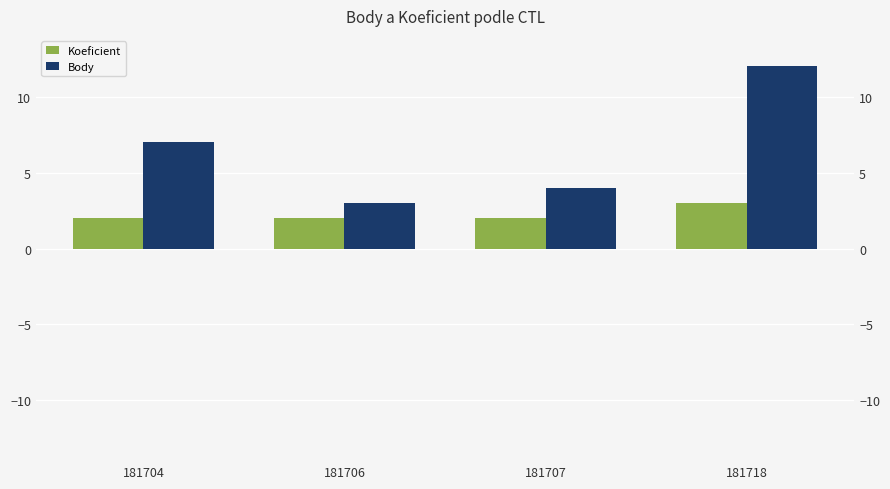

The value of Koeficient at 181706 is 2. True or false?

True